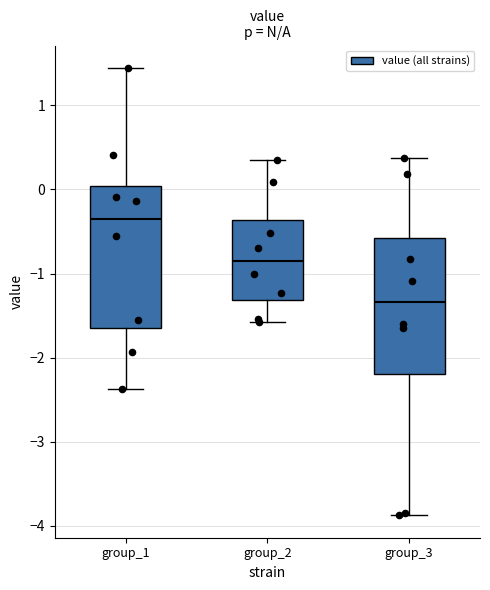

Reading left to right, transcribe this box plot: for each box, give where its median line is, the range the box spans, and where its two whiskers end, as read against the y-axis. The values are not printed on the chart, so give them approximately, as read against the axis.

group_1: median -0.3, box -1.6 to 0.0, whiskers -2.4 to 1.4
group_2: median -0.9, box -1.3 to -0.4, whiskers -1.6 to 0.3
group_3: median -1.3, box -2.2 to -0.6, whiskers -3.9 to 0.4